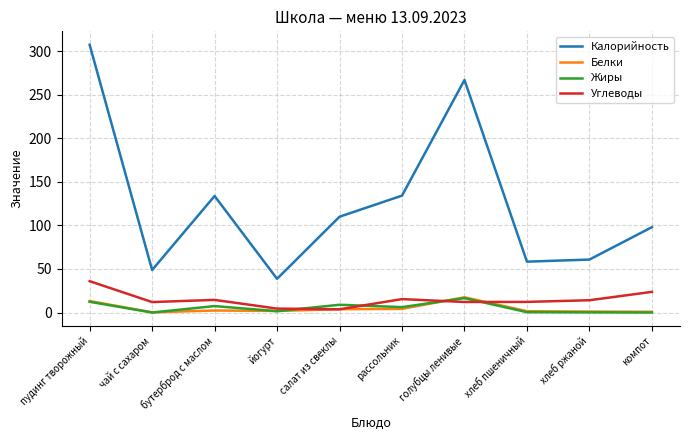

What position from the left is рассольник?

6